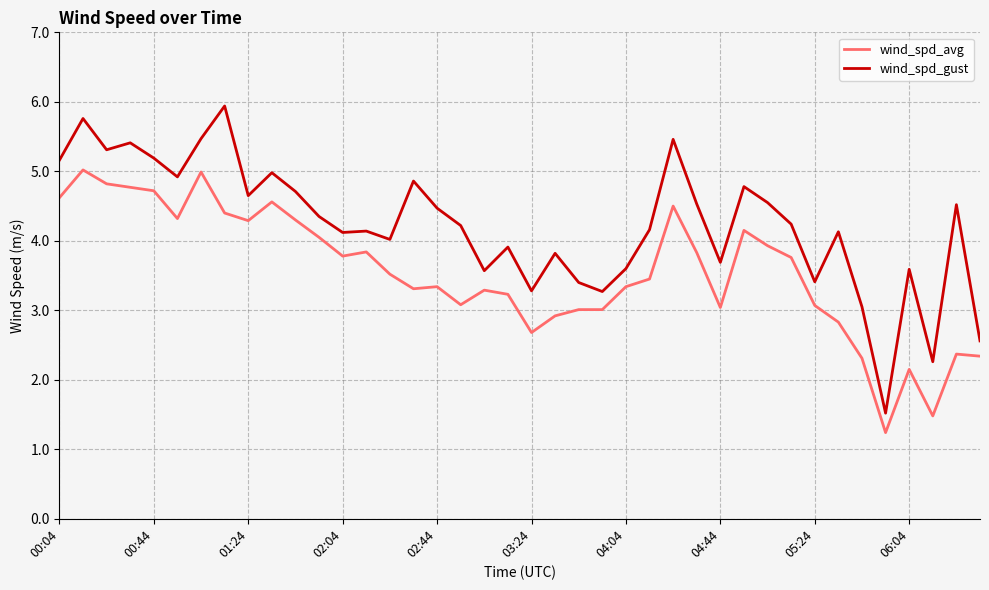

What is the average value of the wind_spd_avg series?

3.5